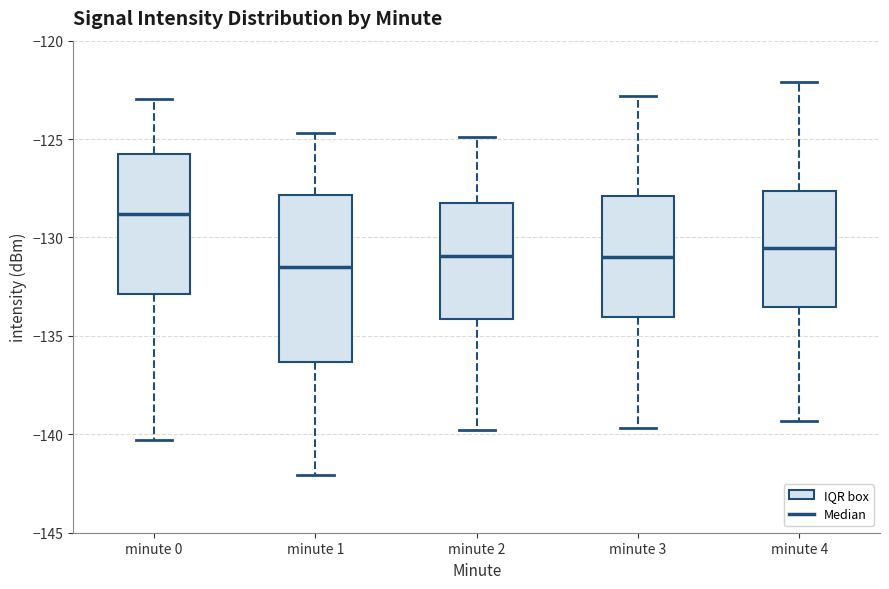

Where does the upper whisker of the box for minute 3 end on the y-axis? The values are not printed on the chart, so give them approximately, as read against the axis.

-123.0